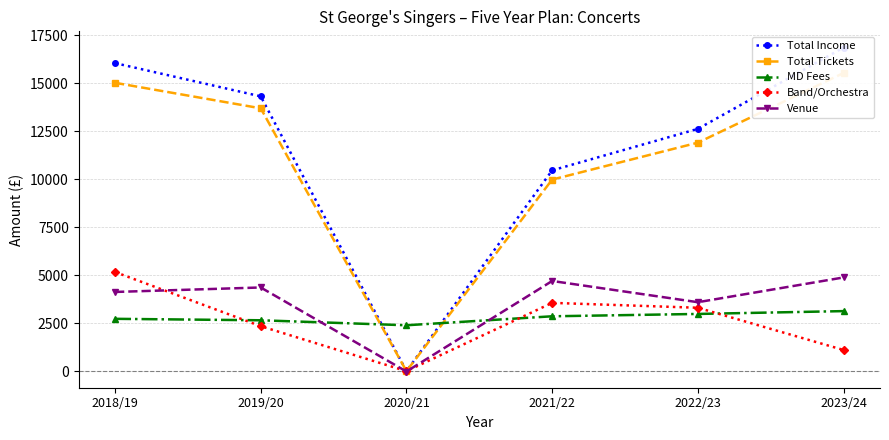

Which category has the lowest value in the Venue series?

2020/21